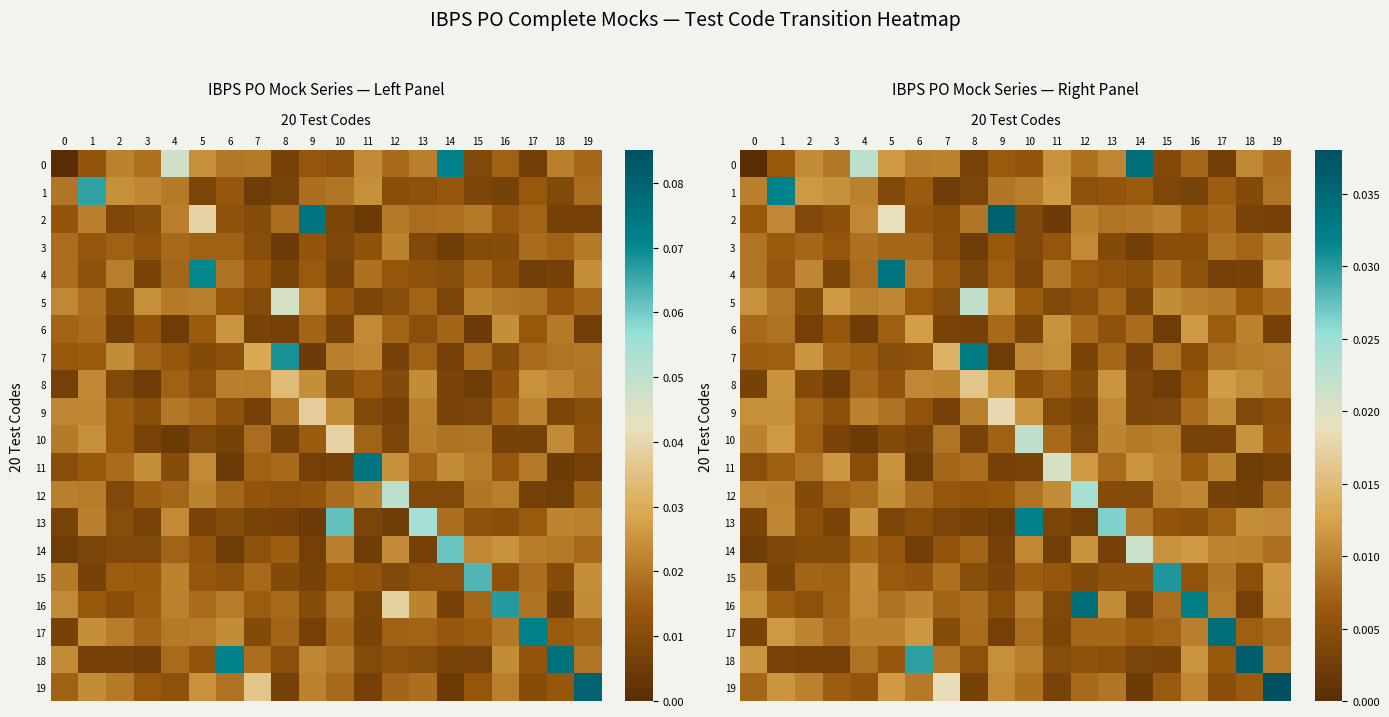

At how many categories does at least one series exceed 0?

20